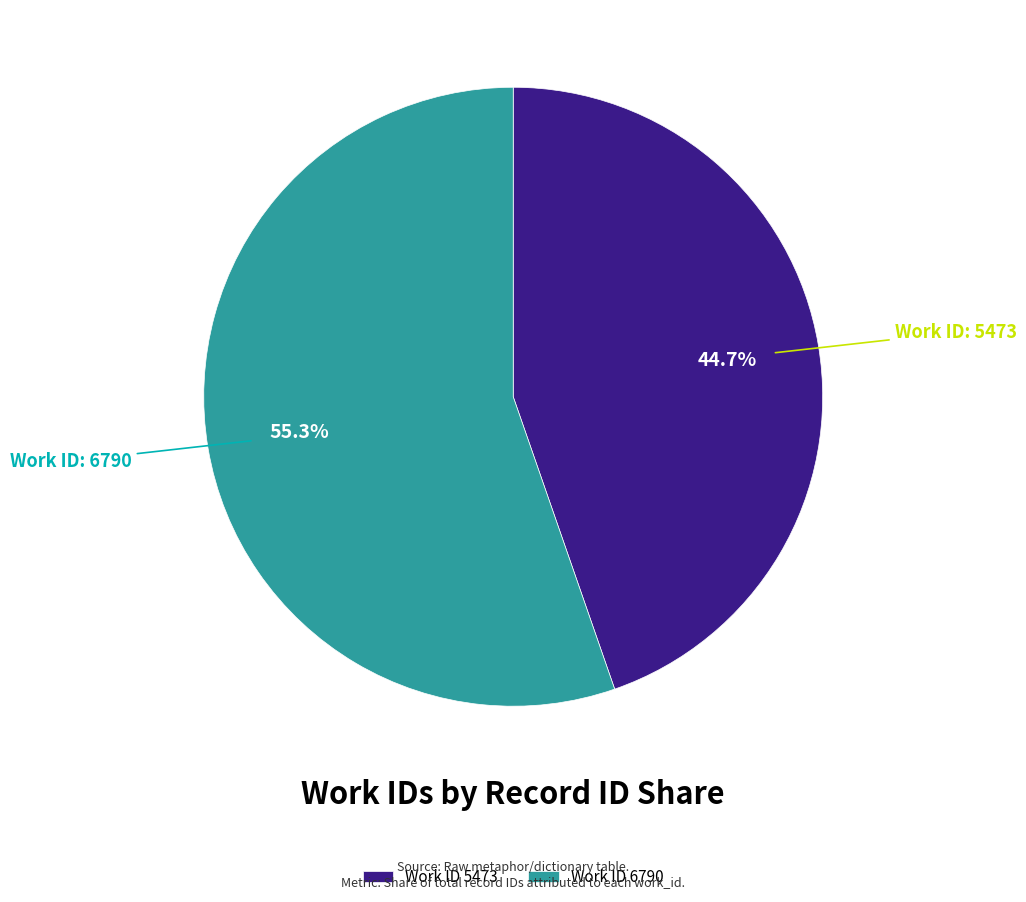

What is the smallest slice in the pie chart?

Work ID 5473